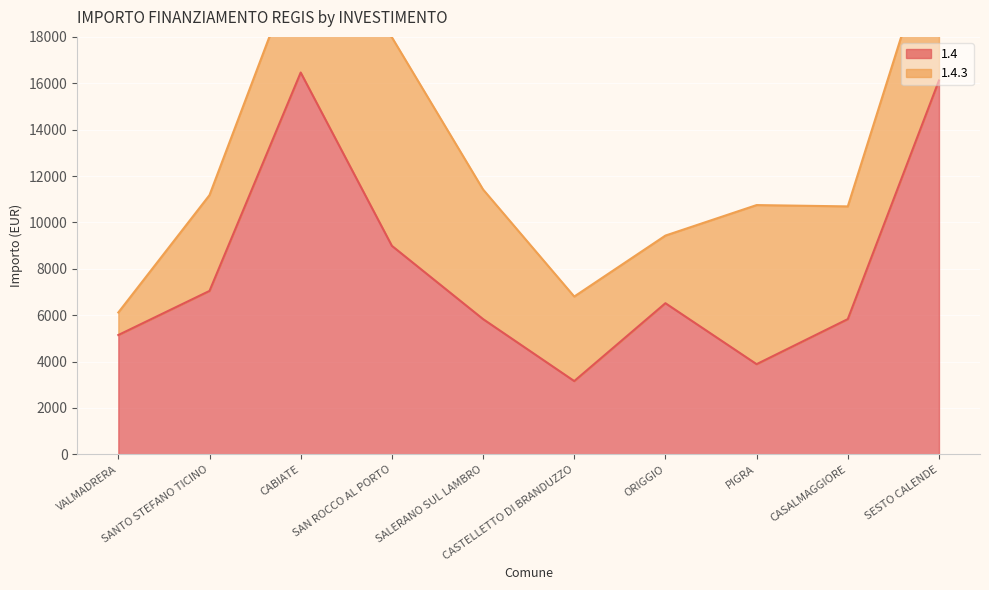

Where is the first local minimum?

CASTELLETTO DI BRANDUZZO